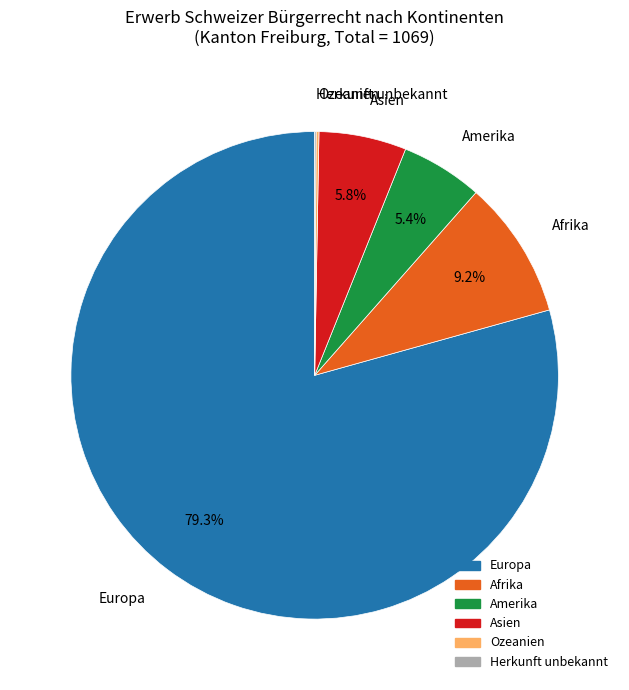

To the nearest percent, what is the combined percentage of Europa and Afrika?

88%